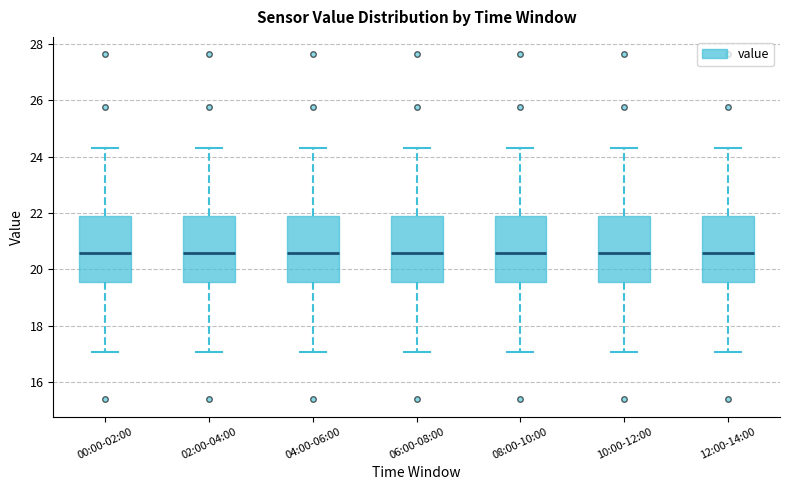

Where does the upper whisker of the box for 08:00-10:00 end on the y-axis? The values are not printed on the chart, so give them approximately, as read against the axis.

24.4